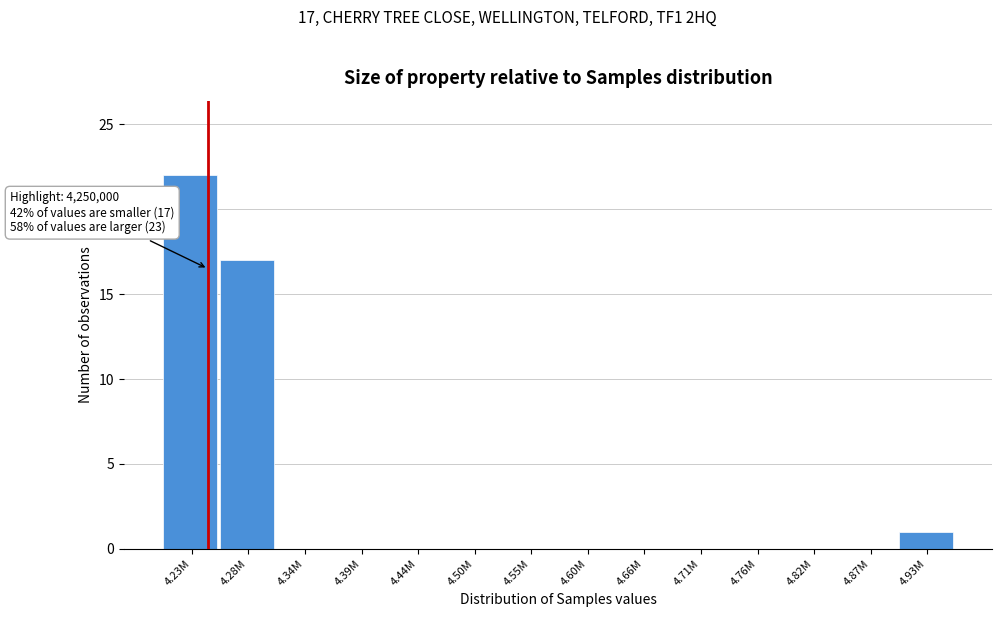

Reading right to left, transcribe all the data shown in this chart.

4.93M=1	4.87M=0	4.82M=0	4.76M=0	4.71M=0	4.66M=0	4.60M=0	4.55M=0	4.50M=0	4.44M=0	4.39M=0	4.34M=0	4.28M=17	4.23M=22